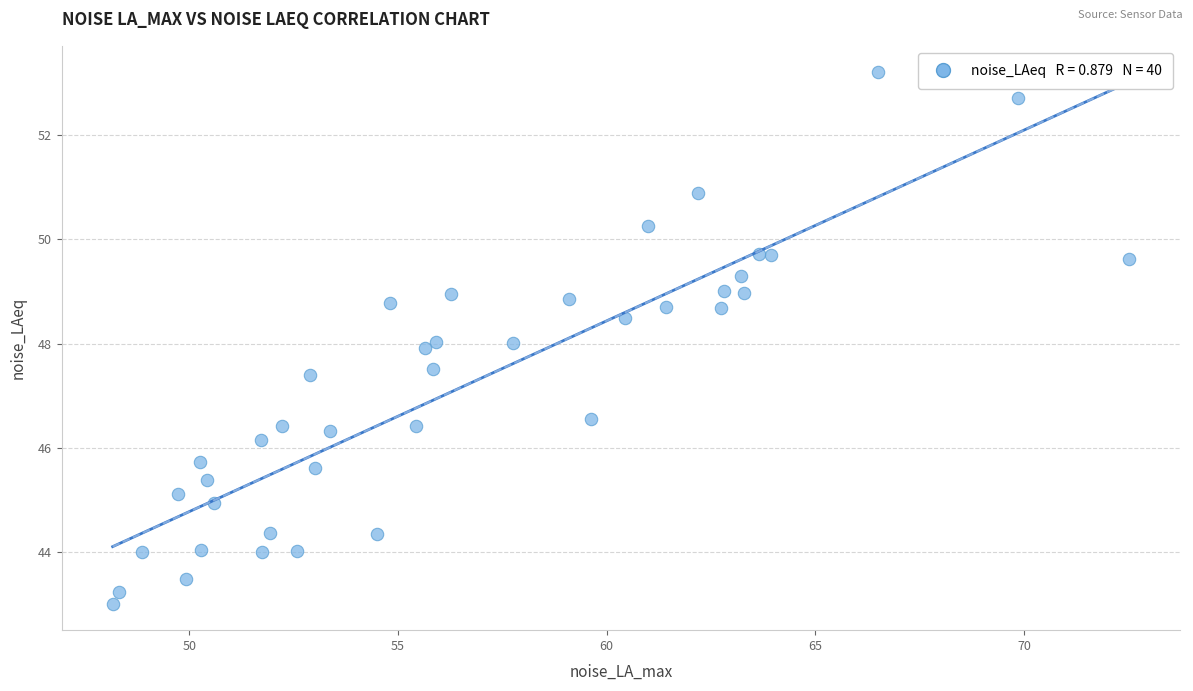

What is the range of X values (max minus min)?

24.4